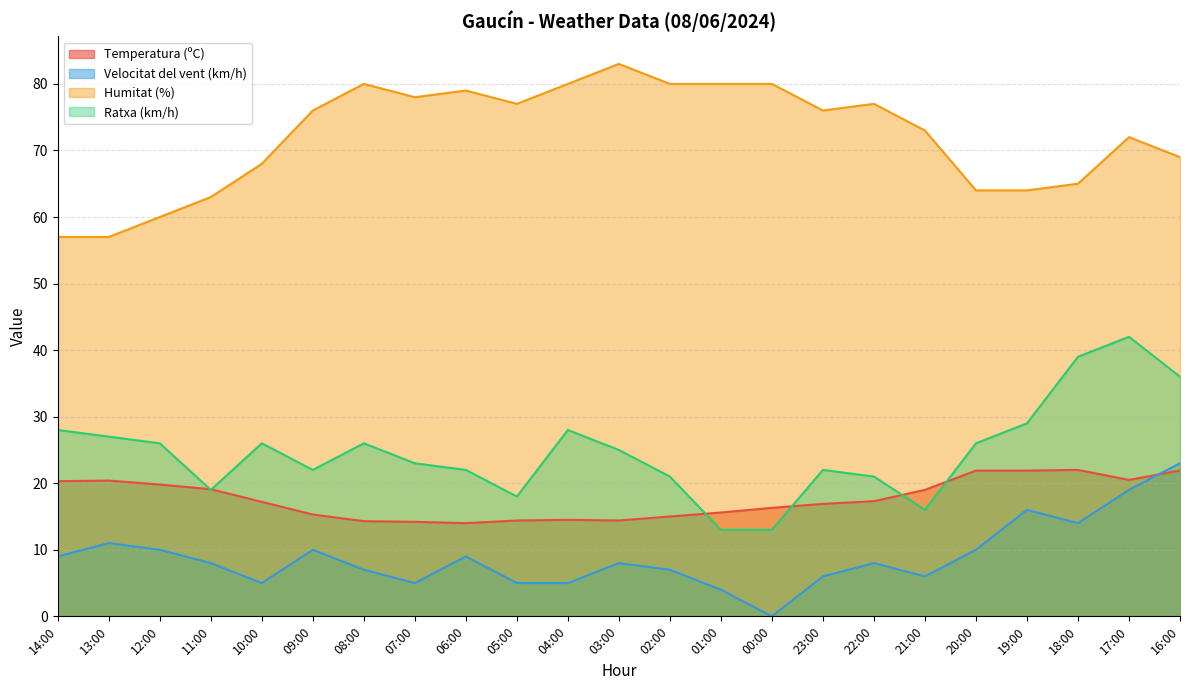

The value of Humitat (%) at 13:00 is 57.0. True or false?

True